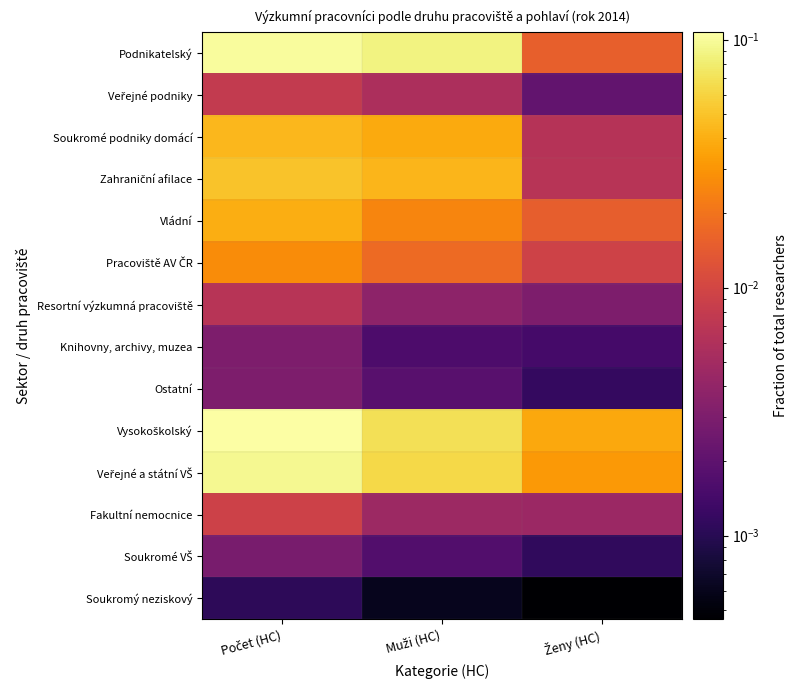

Which series has the largest total across all categories?

Vysokoškolský